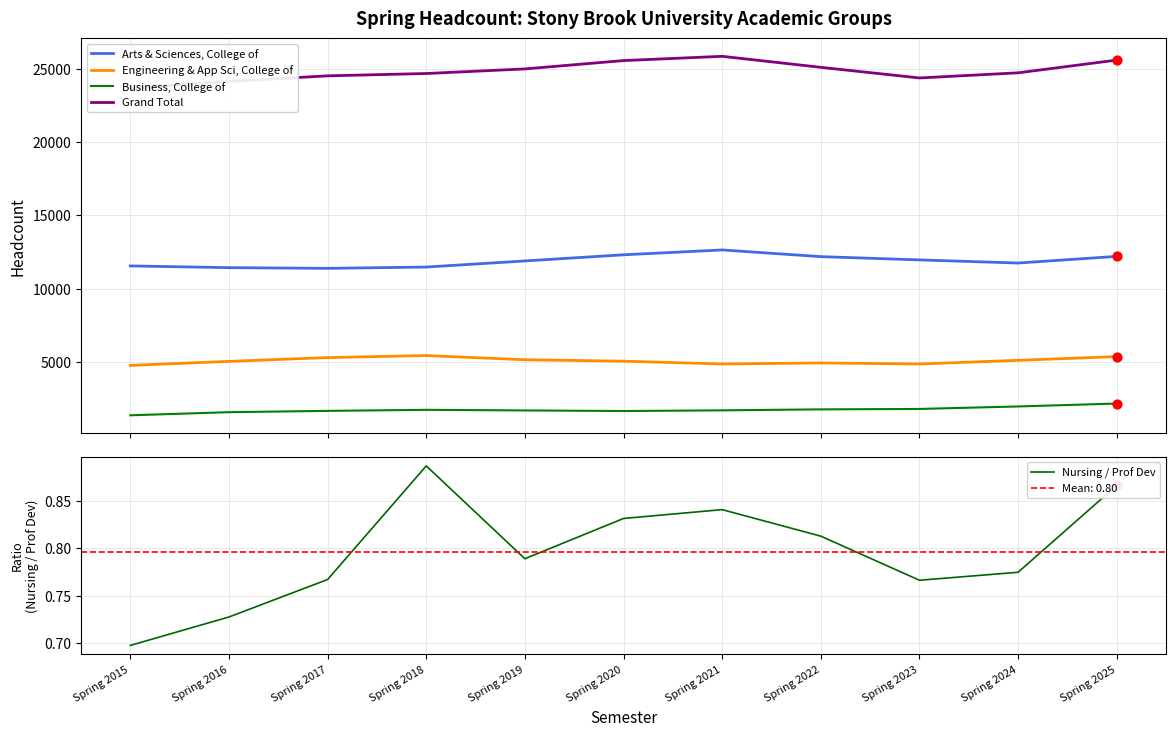

Which series has the largest total across all categories?

Grand Total